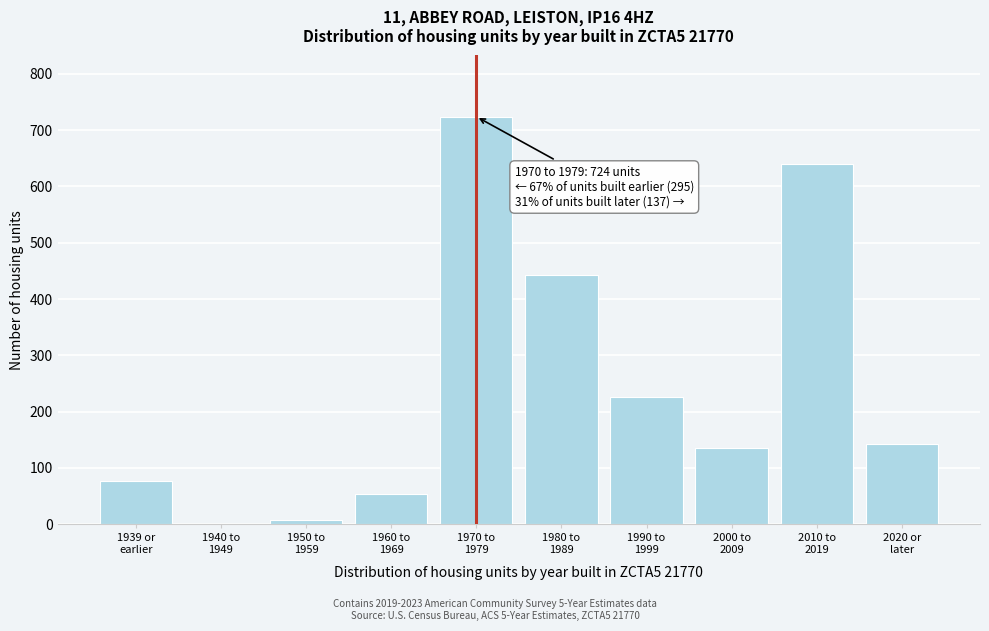

What is the maximum value shown in the chart?

724